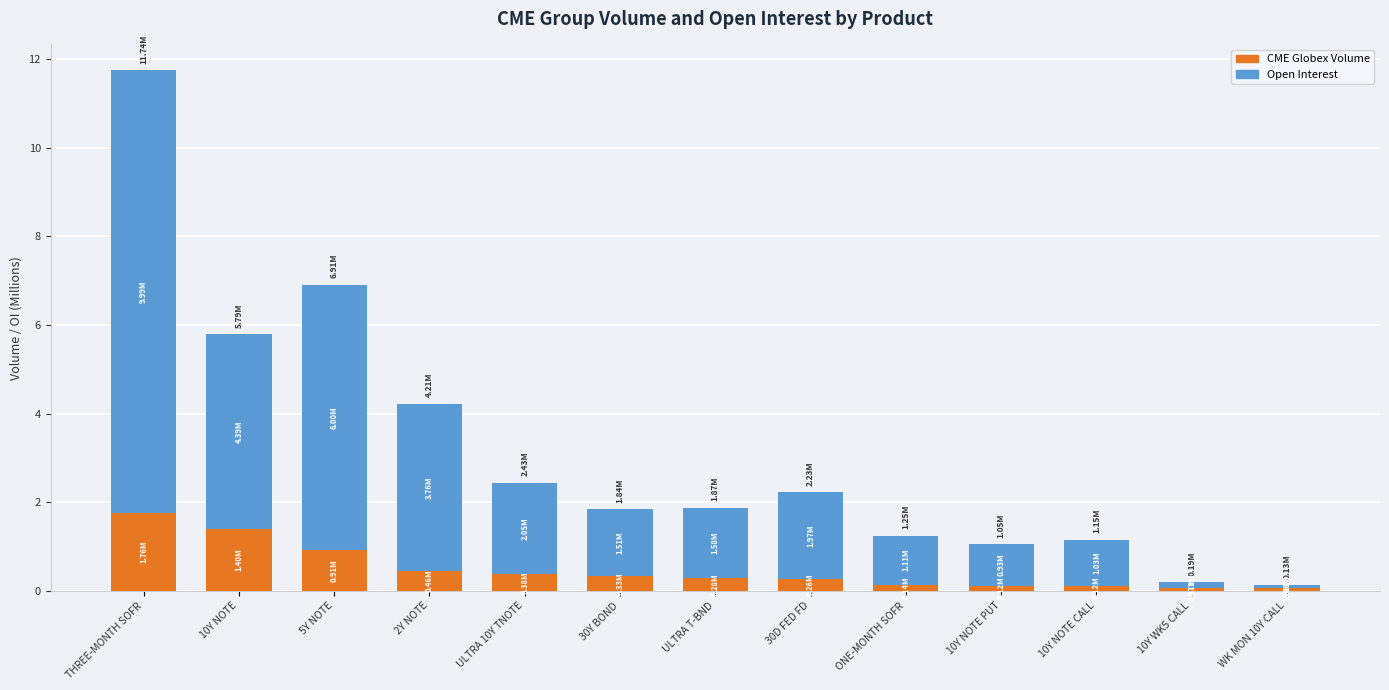

What is the sum of the CME Globex Volume values at ULTRA 10Y TNOTE and 30D FED FD?

0.6